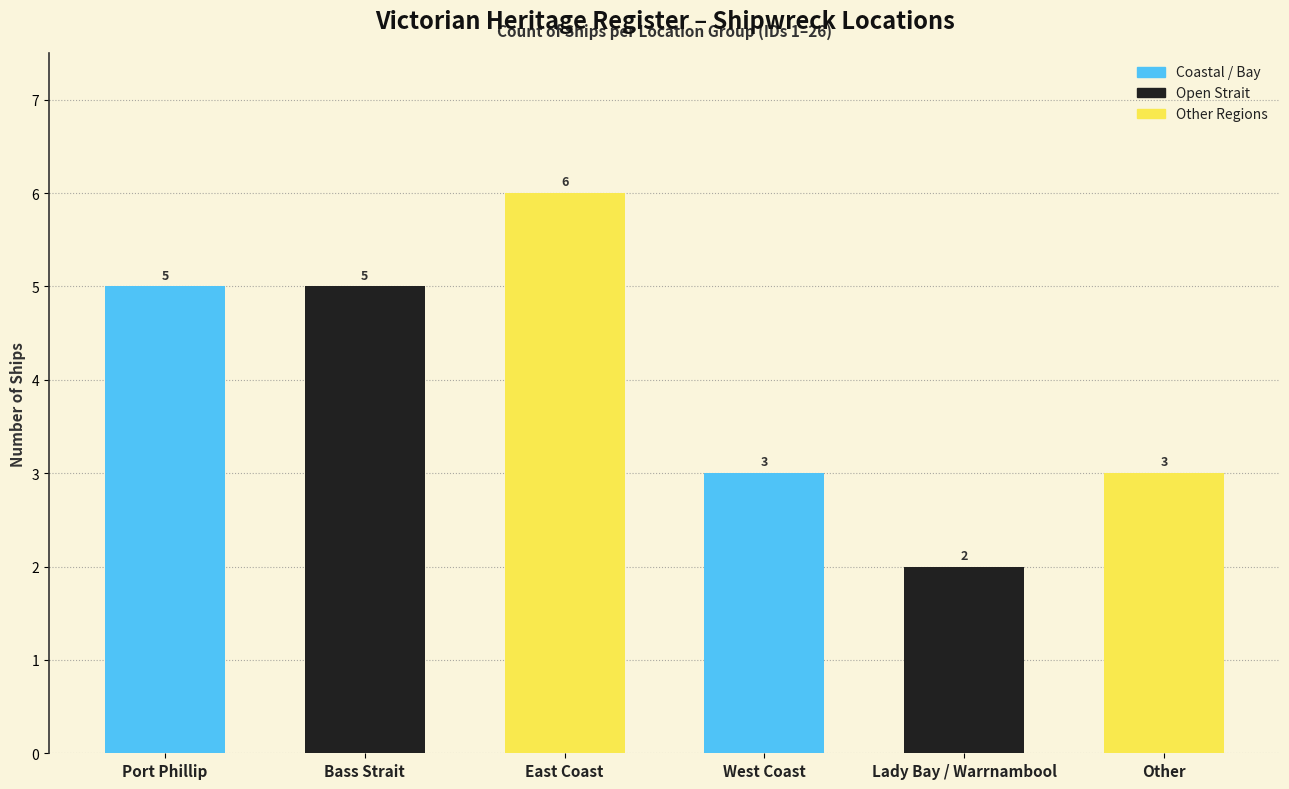

Is it true that the value at Bass Strait is 5?

True